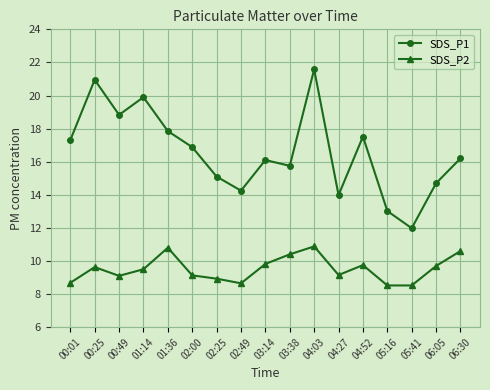

Is the value of SDS_P2 at 00:49 greater than the value of SDS_P1 at 02:25?

No